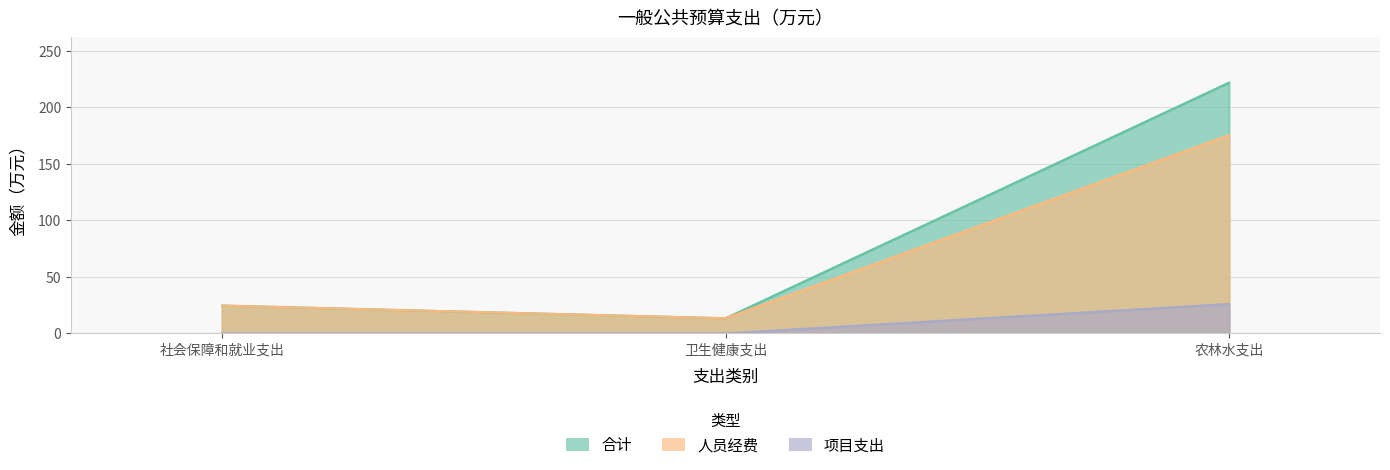

The 合计 series shows 132.1 at 农林水支出. True or false?

False